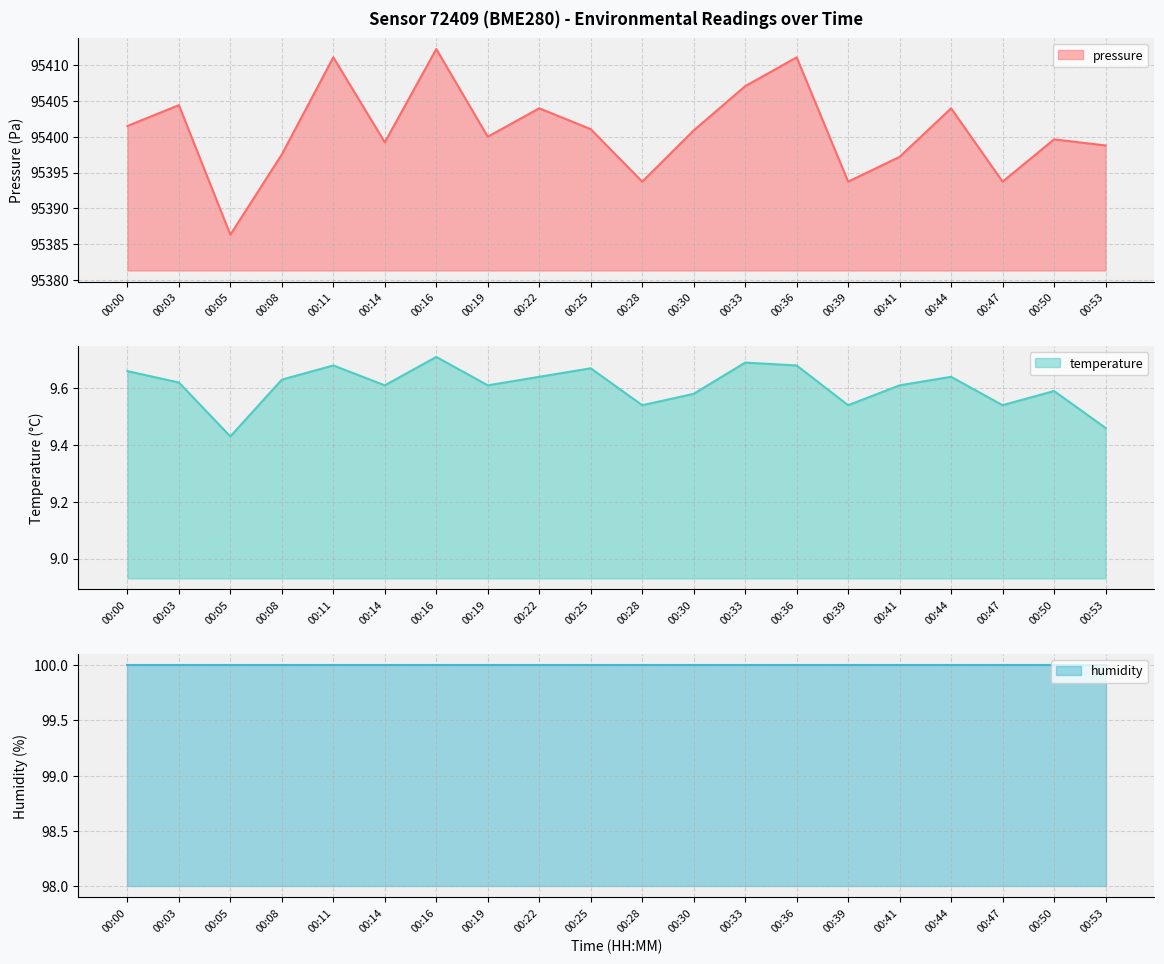

What is the sum of the temperature values at 00:16 and 00:28?

19.2